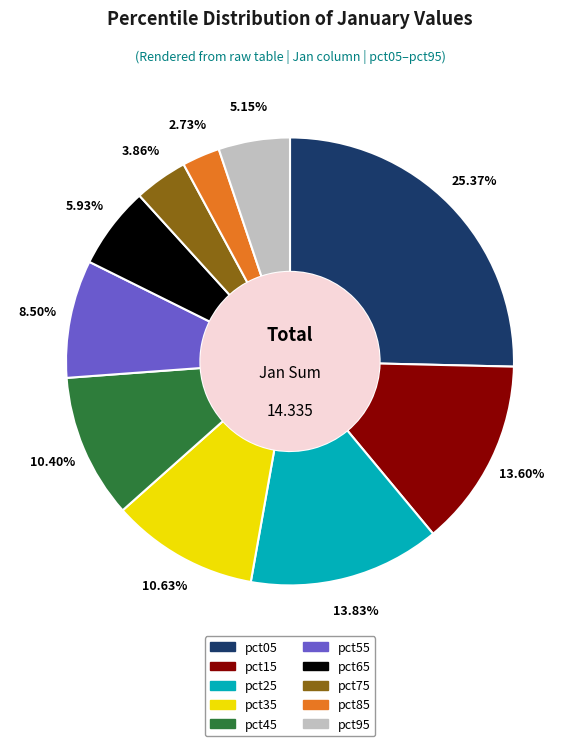

Is it true that pct85 is 3% of the pie?

True